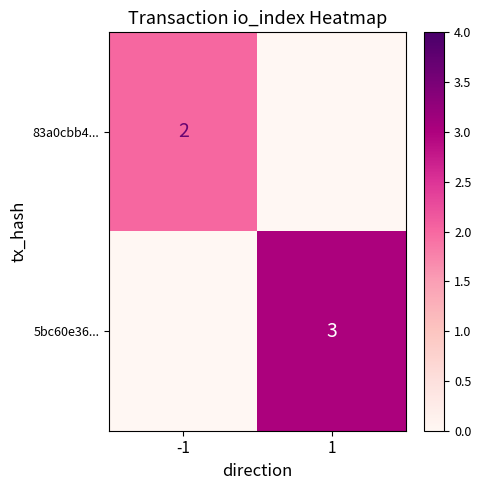

The 83a0cbb4... series shows 2 at -1. True or false?

True